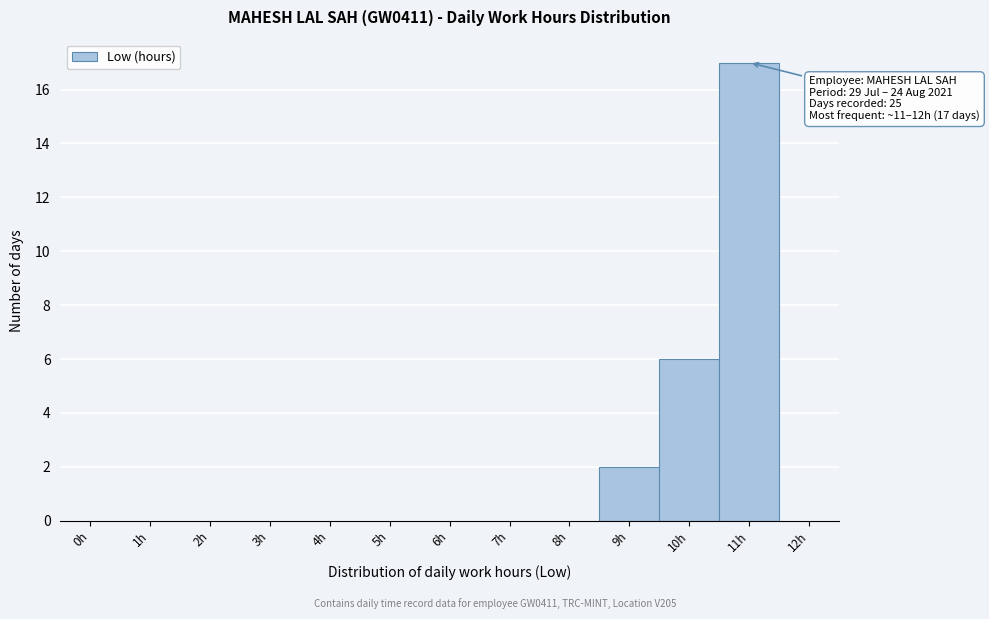

Reading right to left, transcribe all the data shown in this chart.

12h=0	11h=17	10h=6	9h=2	8h=0	7h=0	6h=0	5h=0	4h=0	3h=0	2h=0	1h=0	0h=0